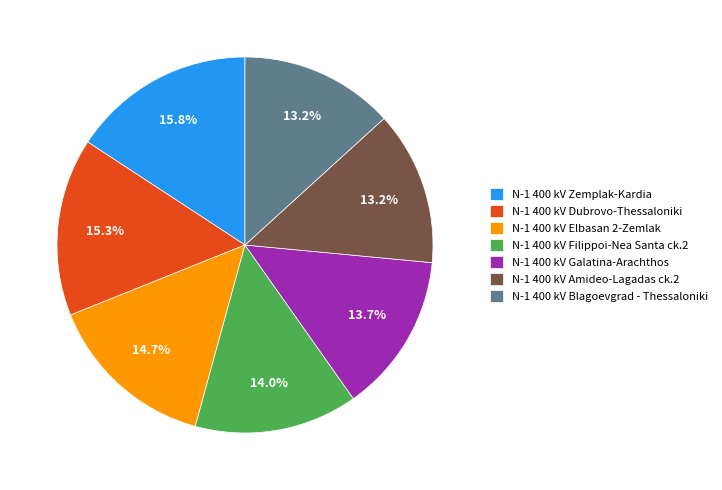

Is it true that N-1 400 kV Filippoi-Nea Santa ck.2 is 14% of the pie?

True